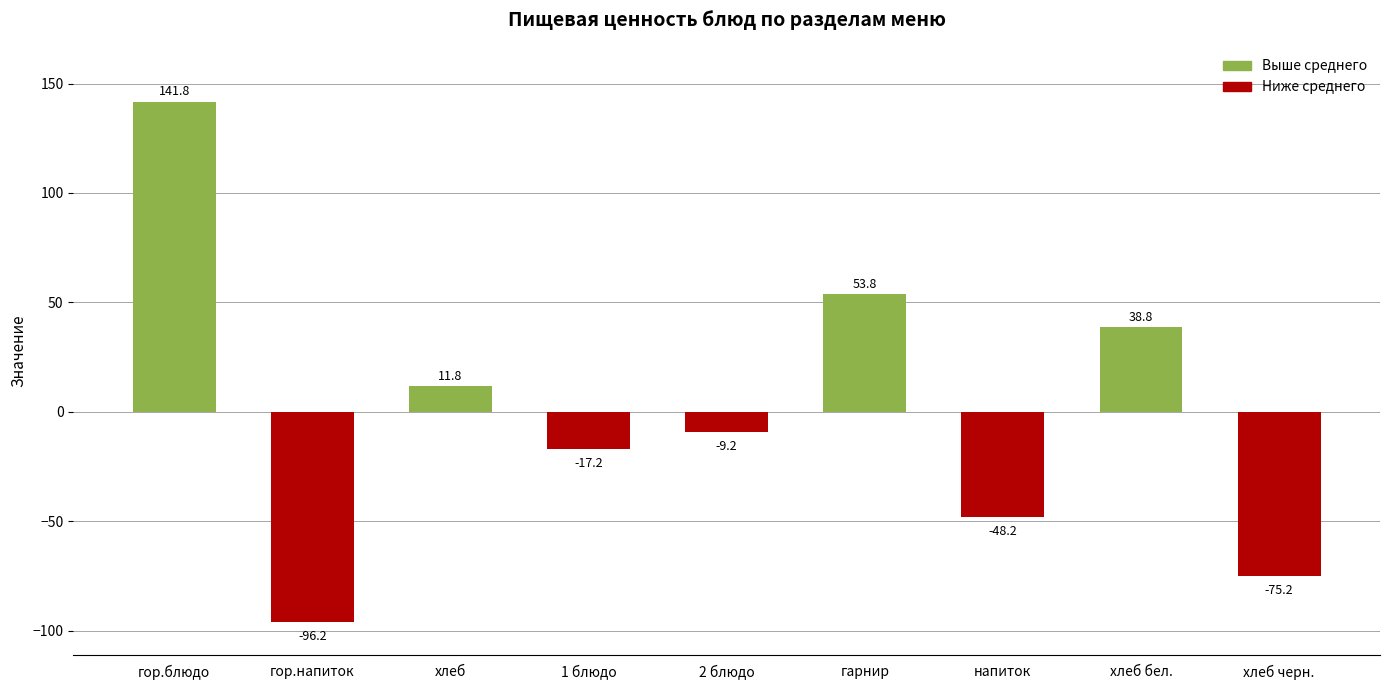

How many bars are there in total?

9